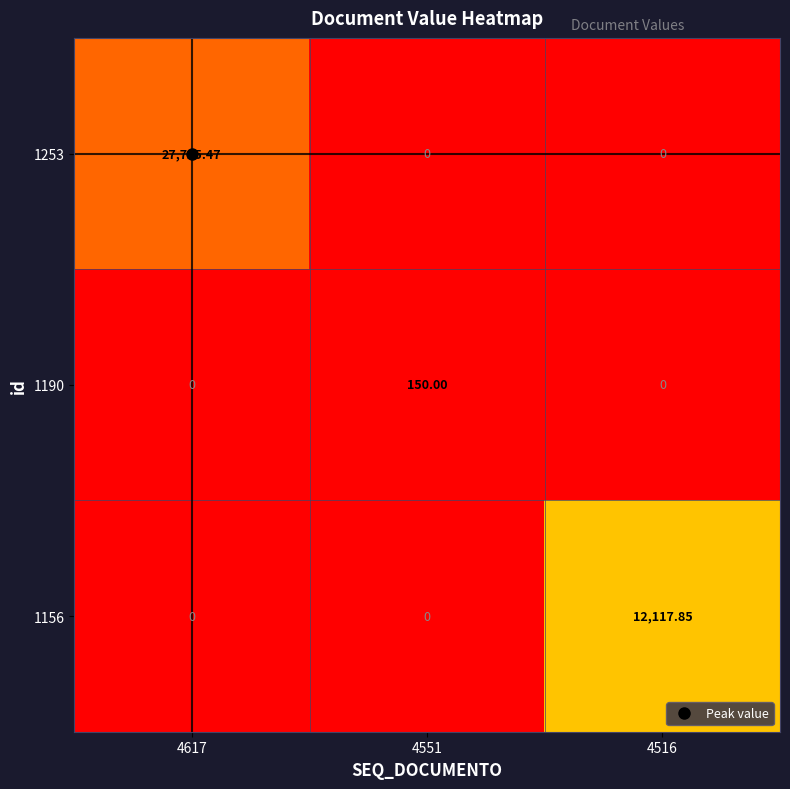

Reading left to right, list all the values displayed in this chart.

1253: 4617=27725.5	4551=0.0	4516=0.0
1190: 4617=0.0	4551=150.0	4516=0.0
1156: 4617=0.0	4551=0.0	4516=12117.9